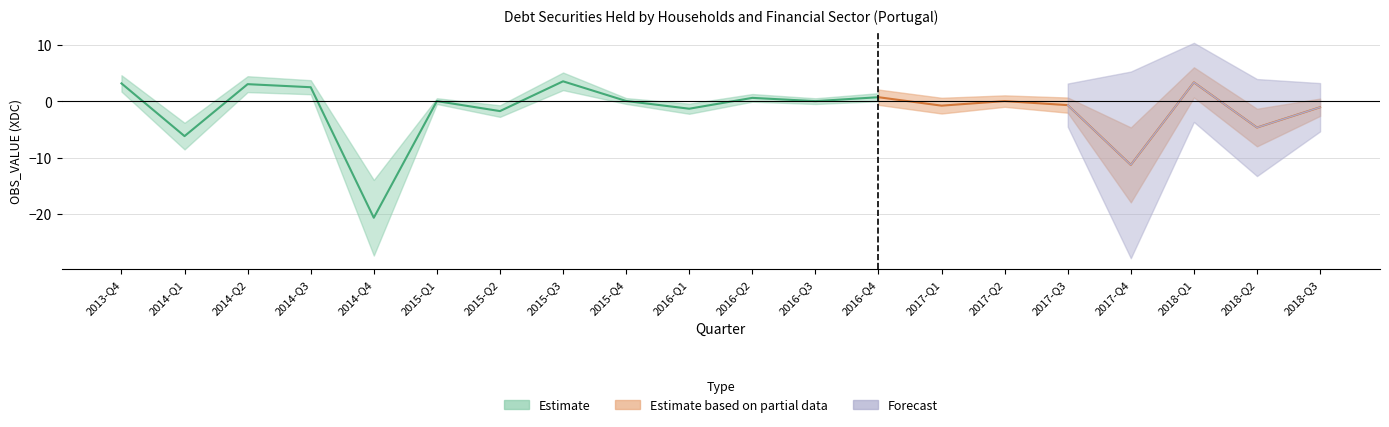

What value does the data have at 2016-Q1?

-1.3